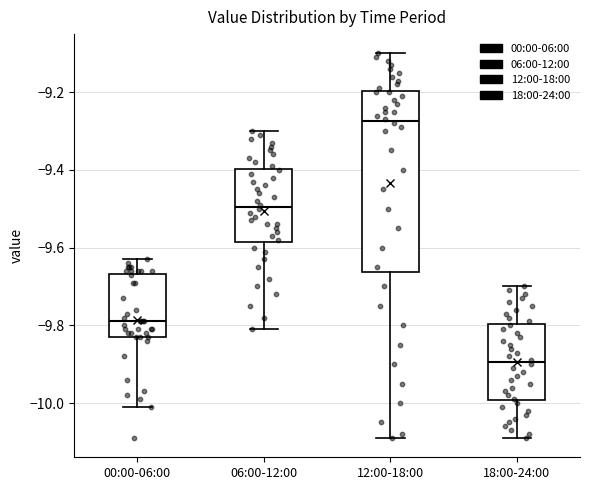

Reading left to right, transcribe this box plot: for each box, give where its median line is, the range the box spans, and where its two whiskers end, as read against the y-axis. The values are not printed on the chart, so give them approximately, as read against the axis.

00:00-06:00: median -9.78, box -9.82 to -9.66, whiskers -10.00 to -9.62
06:00-12:00: median -9.50, box -9.58 to -9.40, whiskers -9.80 to -9.30
12:00-18:00: median -9.28, box -9.66 to -9.20, whiskers -10.08 to -9.10
18:00-24:00: median -9.90, box -10.00 to -9.80, whiskers -10.08 to -9.70